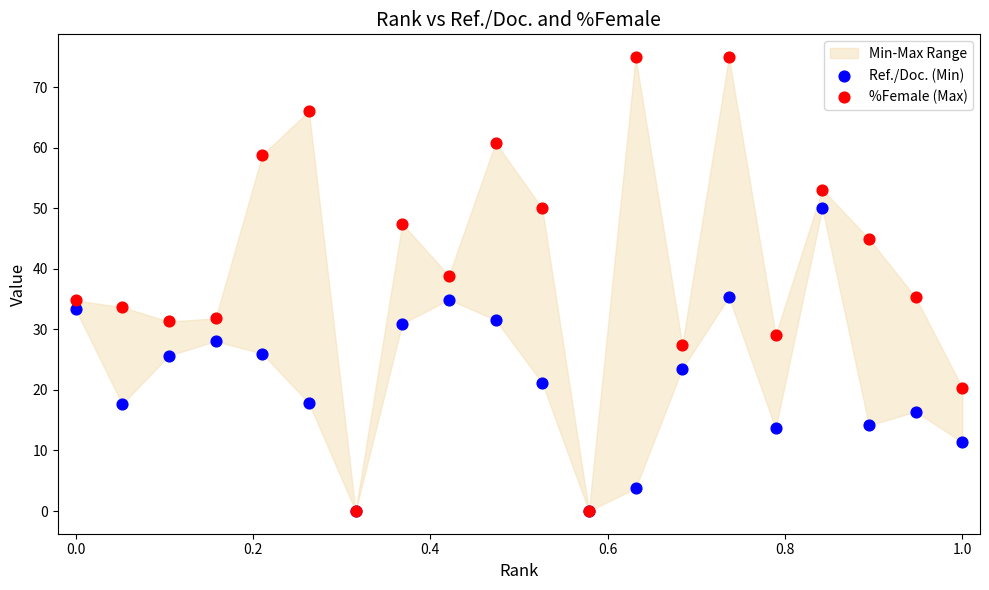

What are all the series names shown in the legend?

Ref./Doc. (Min), %Female (Max)